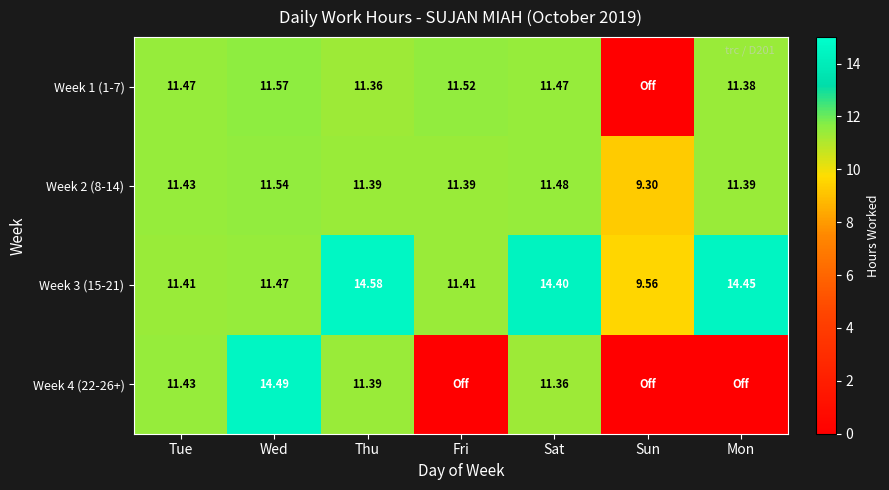

At which label does Week 2 (8-14) reach its peak?

Wed